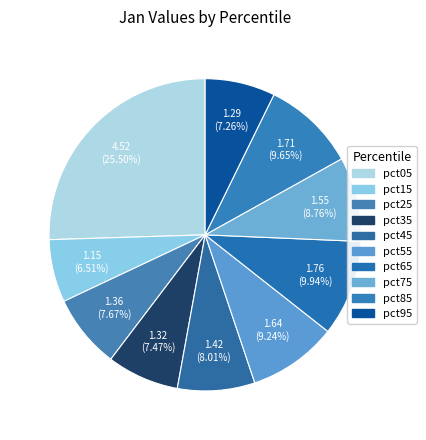

The pct65 slice represents 2% of the pie. True or false?

False